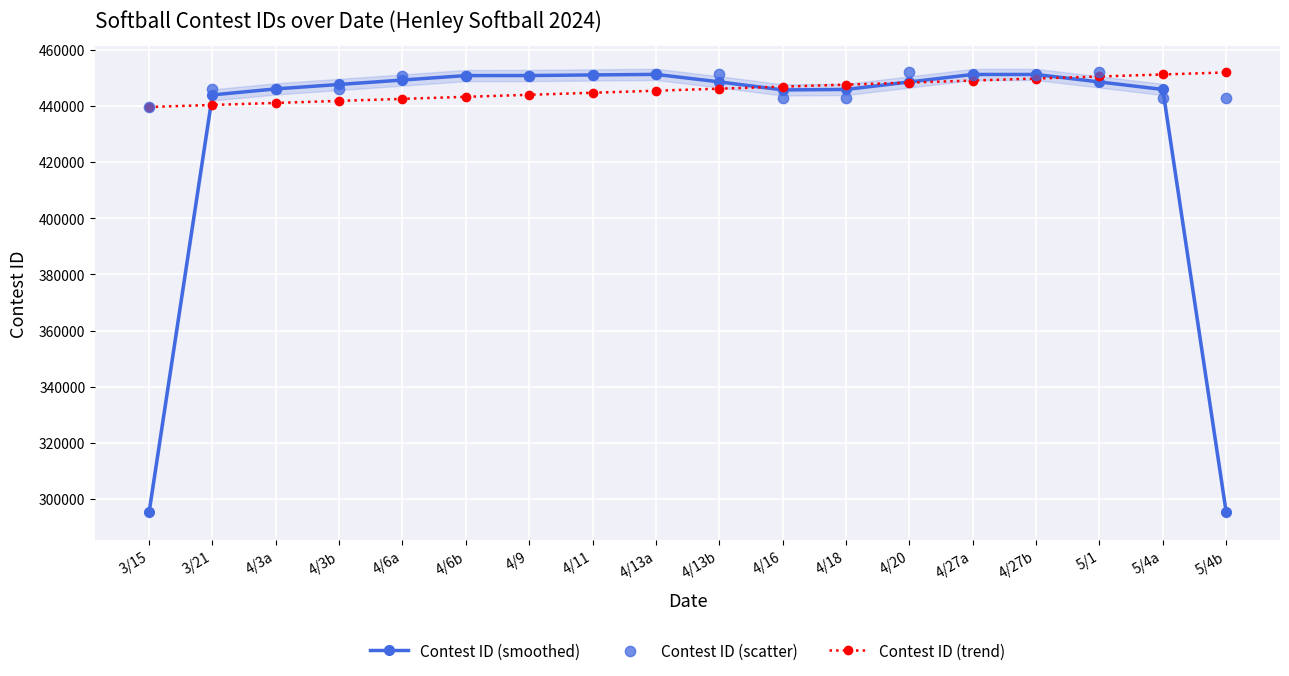

Which series has the largest total across all categories?

Contest ID (scatter)